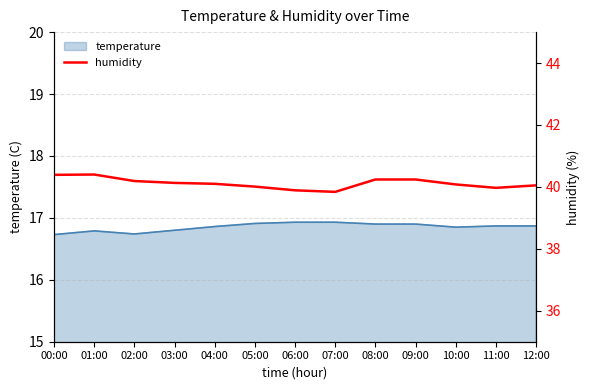

What is the ratio of the value at 06:00 to the value at 07:00?

1.0